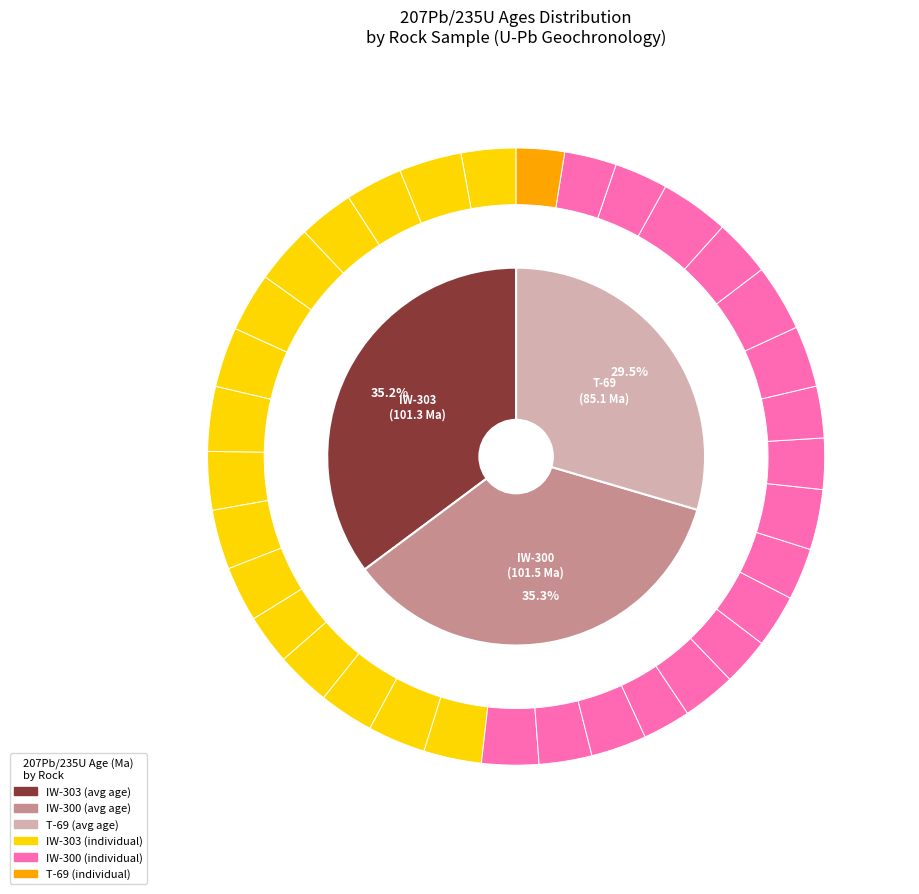

To the nearest percent, what portion does IW-303 represent?

35%